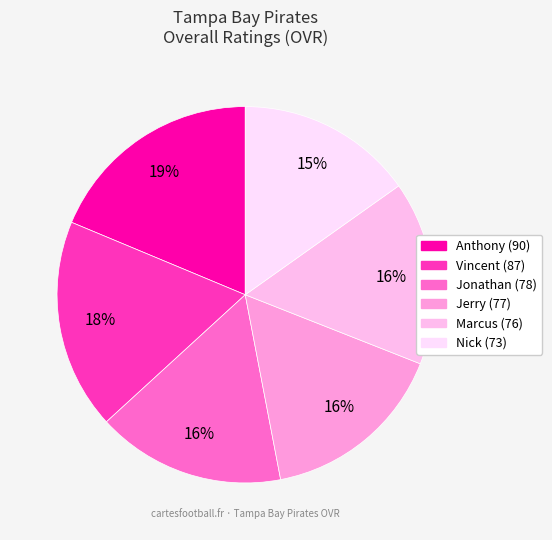

Which category has the smallest portion of the pie?

Nick